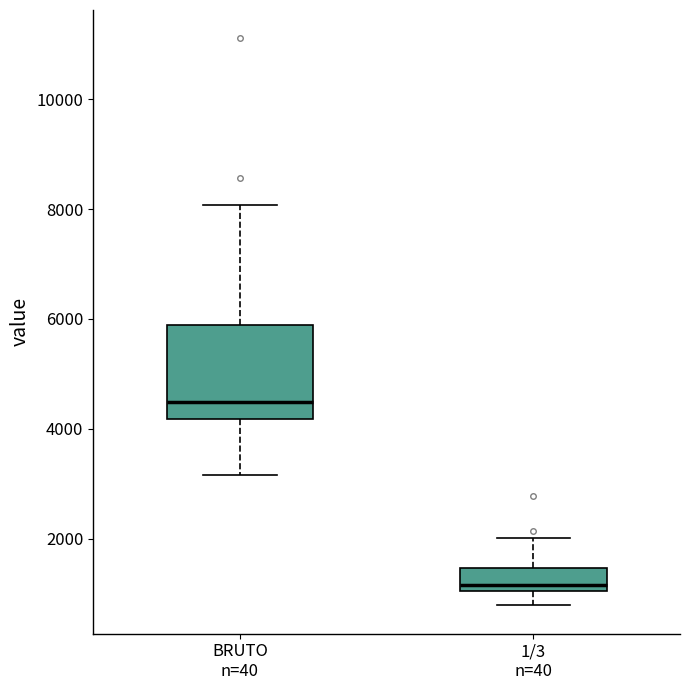

Reading left to right, transcribe this box plot: for each box, give where its median line is, the range the box spans, and where its two whiskers end, as read against the y-axis. The values are not printed on the chart, so give them approximately, as read against the axis.

BRUTO n=40: median 4400, box 4200 to 5800, whiskers 3200 to 8000
1/3 n=40: median 1200, box 1000 to 1400, whiskers 800 to 2000